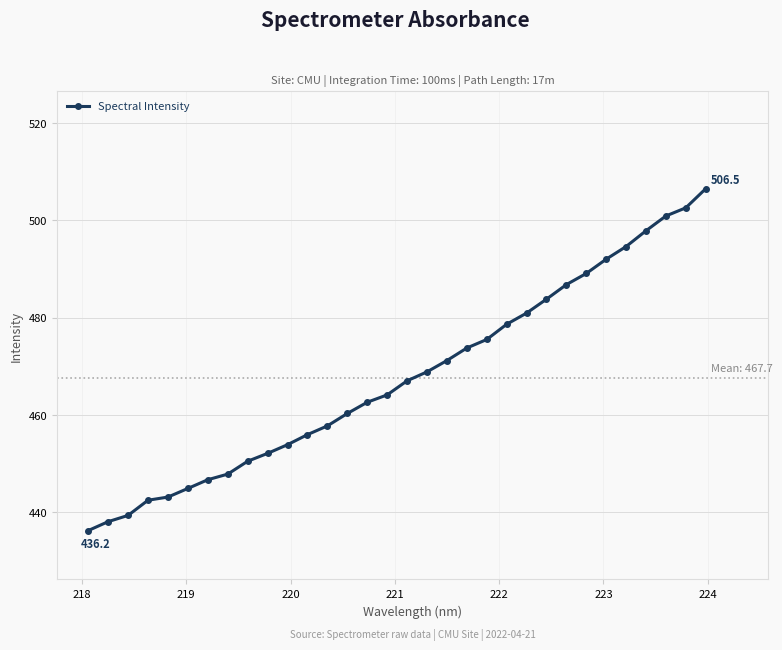

What is the value of the 29th point from the left?

497.8